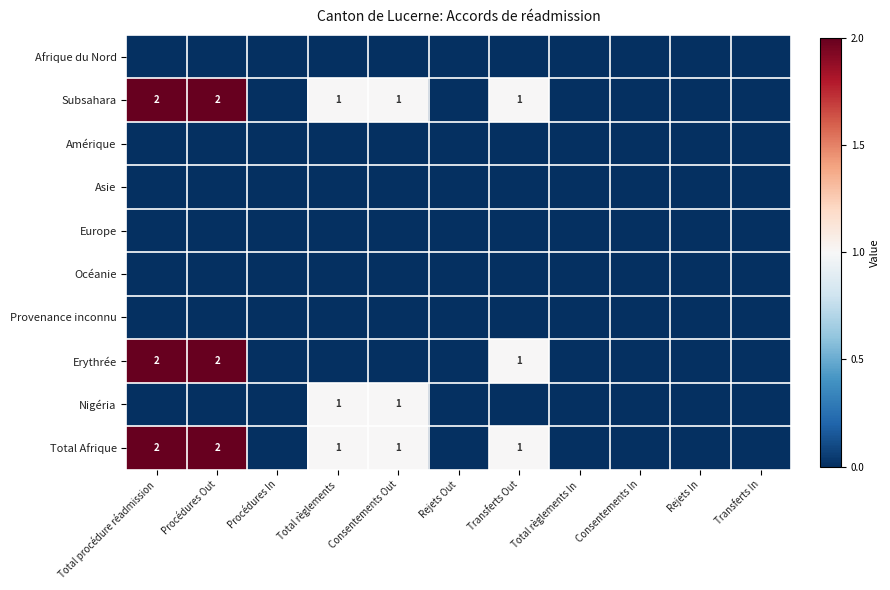

The Subsahara series shows 3 at Total procédure réadmission. True or false?

False